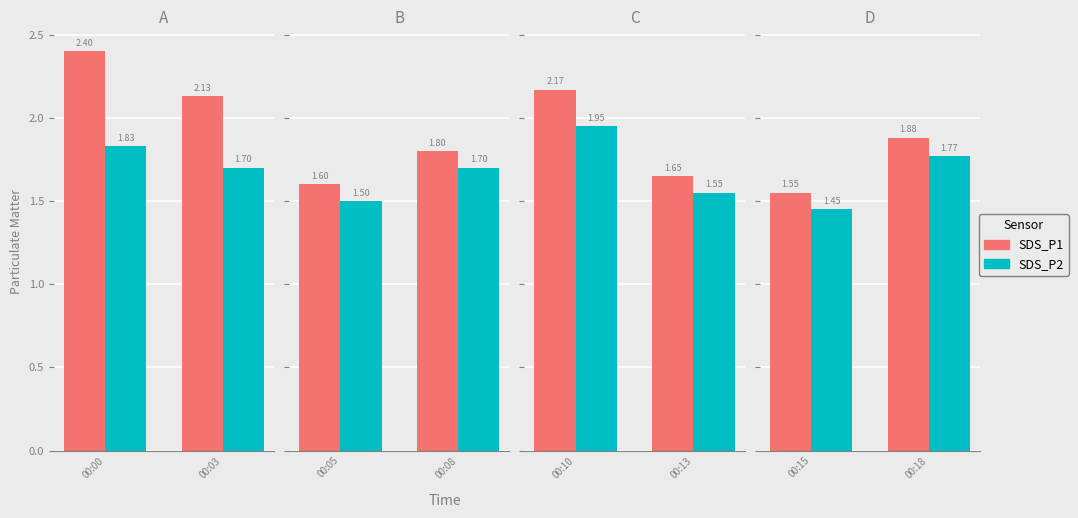

At how many categories does at least one series exceed 1?

2